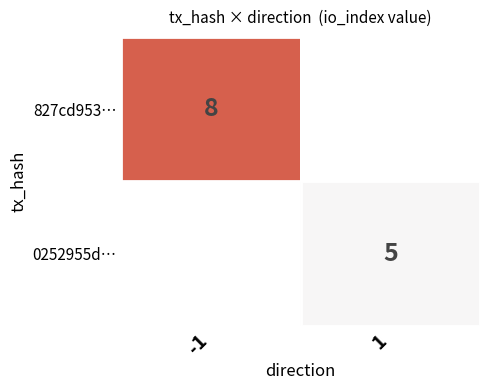

The value of 827cd953… at -1 is 8. True or false?

True